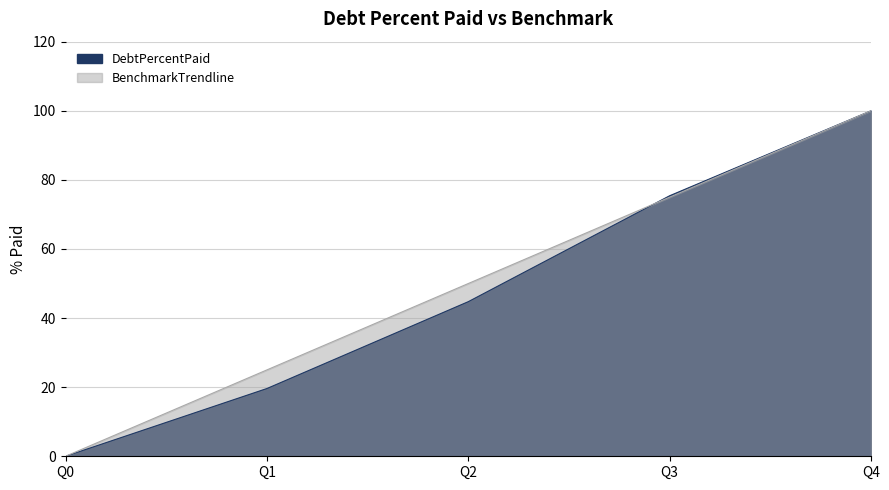

After their last crossing, which series has the higher values: BenchmarkTrendline or DebtPercentPaid?

DebtPercentPaid